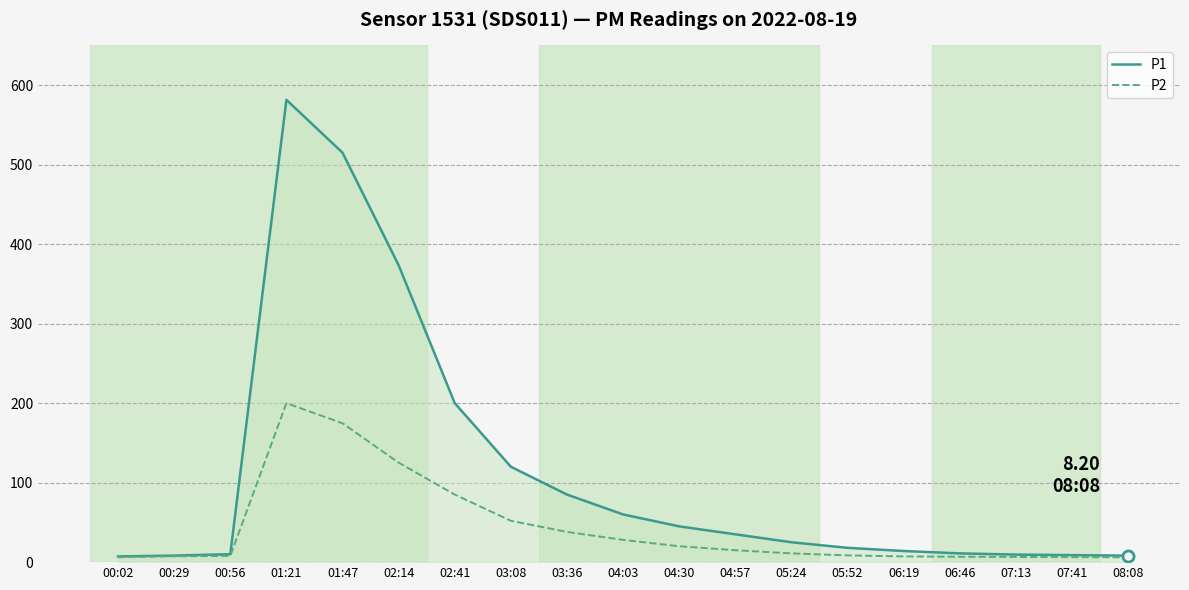

Rank the series by their average value, from lowest to highest.

P2, P1